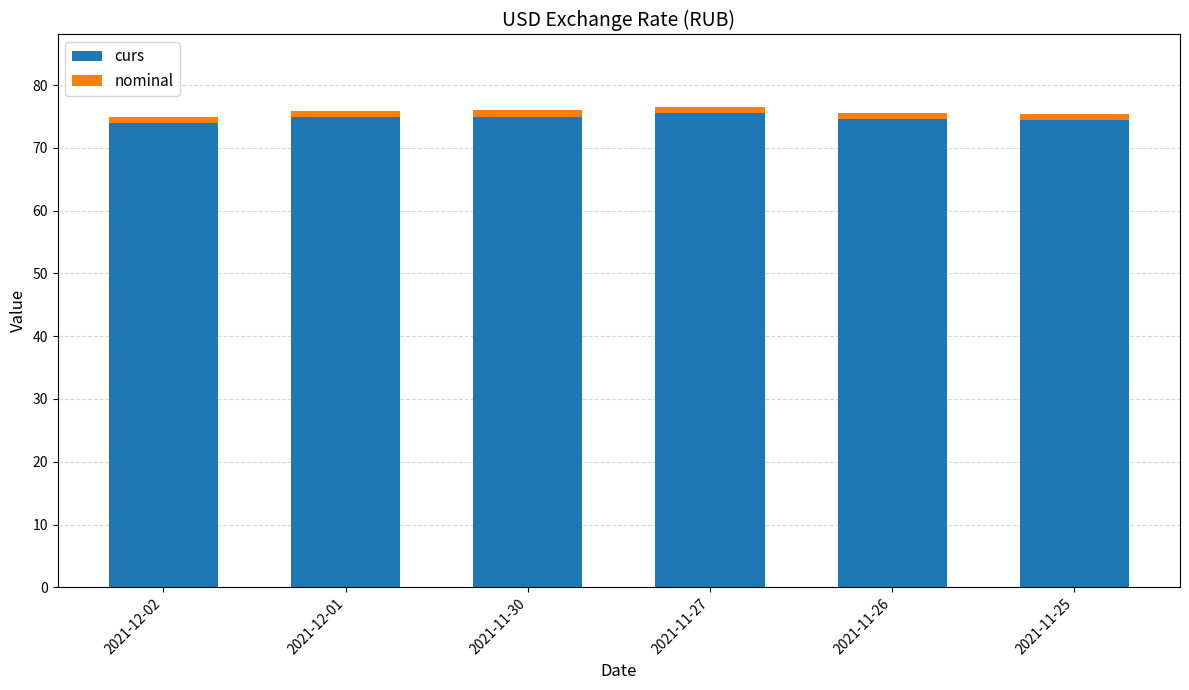

What is the average value of the curs series?

74.7